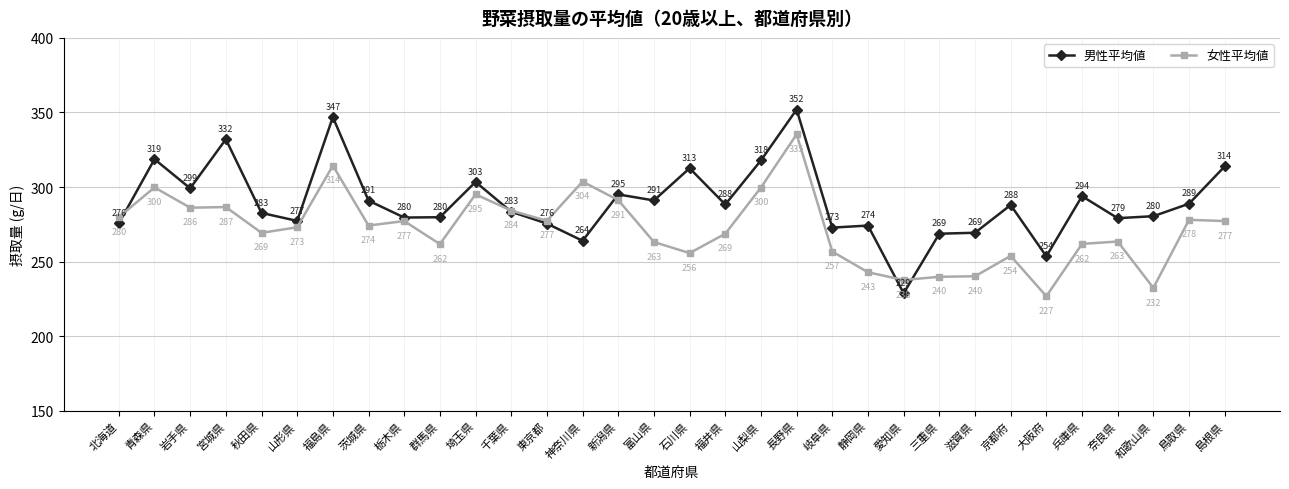

The value of 男性平均値 at 山梨県 is 317.8. True or false?

True